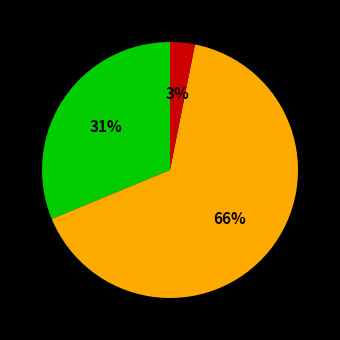

Is there a majority slice in this chart?

Yes